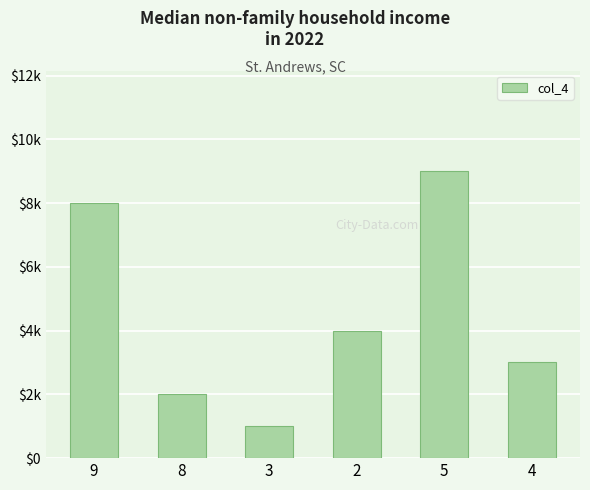

The chart shows a value of 15 at 5. True or false?

False